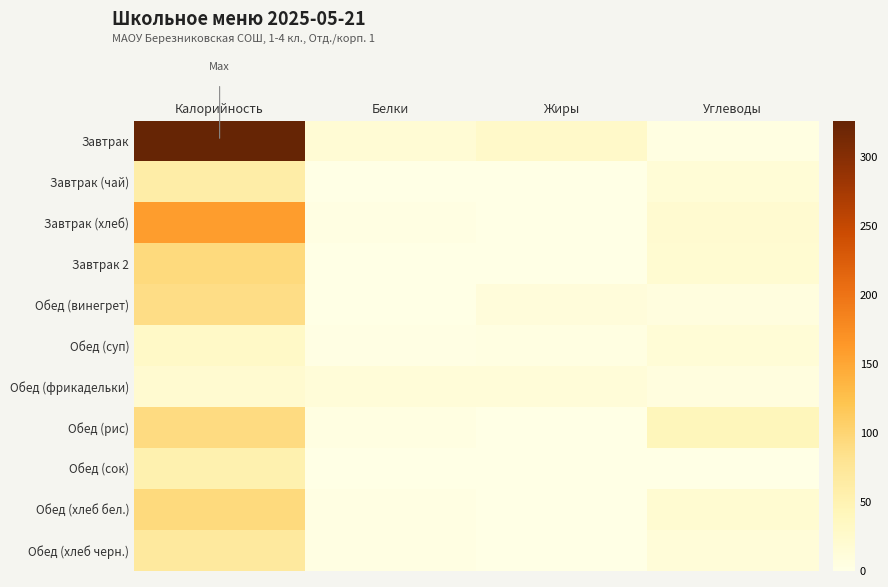

Reading left to right, what are all the values shown in this chart?

Завтрак: Калорийность=326	Белки=17	Жиры=27	Углеводы=5
Завтрак (чай): Калорийность=60	Белки=0	Жиры=0	Углеводы=15
Завтрак (хлеб): Калорийность=159	Белки=3	Жиры=1	Углеводы=21
Завтрак 2: Калорийность=94	Белки=1	Жиры=1	Углеводы=20
Обед (винегрет): Калорийность=89	Белки=1	Жиры=11	Углеводы=7
Обед (суп): Калорийность=30	Белки=2	Жиры=4	Углеводы=15
Обед (фрикадельки): Калорийность=21	Белки=14	Жиры=13	Углеводы=7
Обед (рис): Калорийность=91	Белки=4	Жиры=1	Углеводы=41
Обед (сок): Калорийность=53	Белки=1	Жиры=0	Углеводы=0
Обед (хлеб бел.): Калорийность=94	Белки=3	Жиры=0	Углеводы=20
Обед (хлеб черн.): Калорийность=70	Белки=3	Жиры=0	Углеводы=13